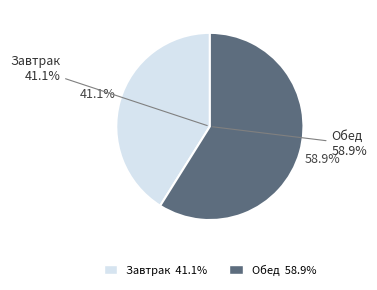

Between Обед and Завтрак, which is larger?

Обед